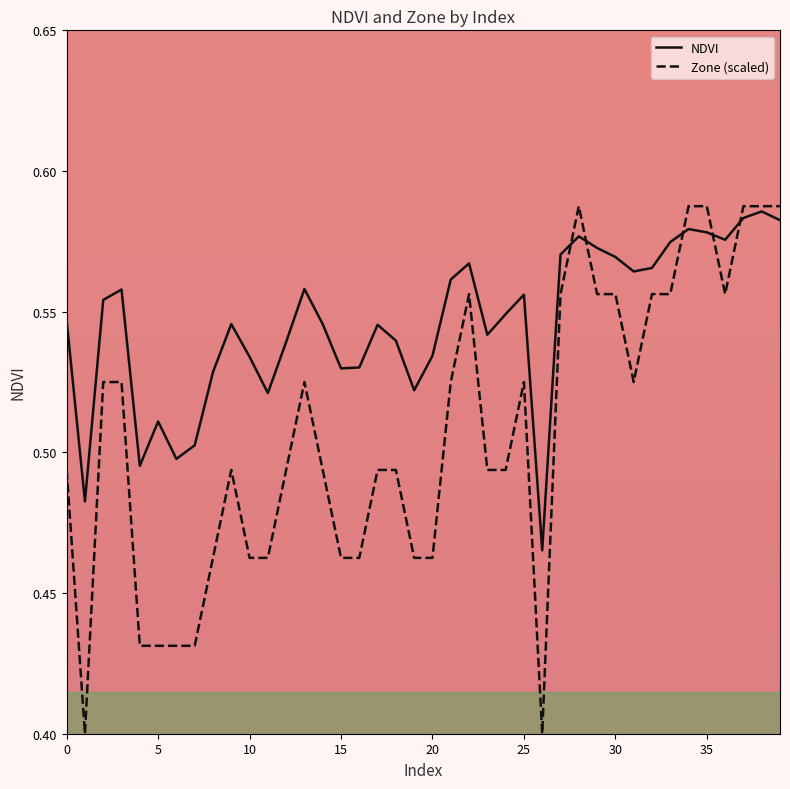

Rank the series by their average value, from highest to lowest.

NDVI, Zone (scaled)